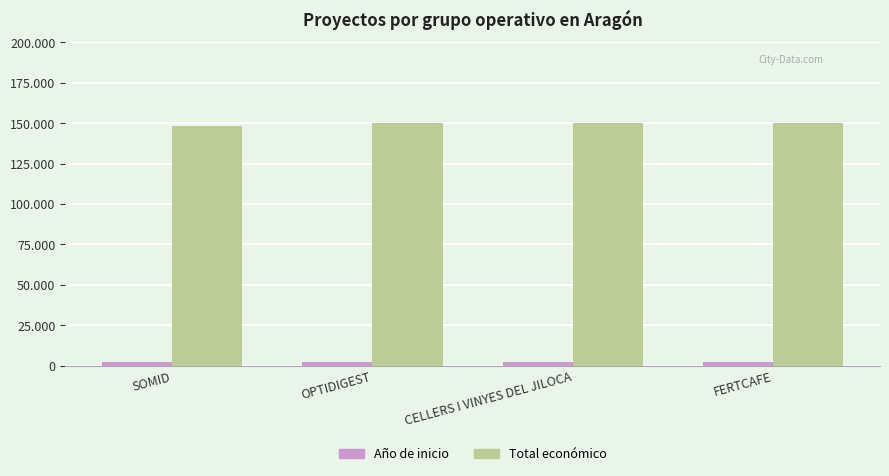

At which label is Año de inicio closest to 2023?

SOMID